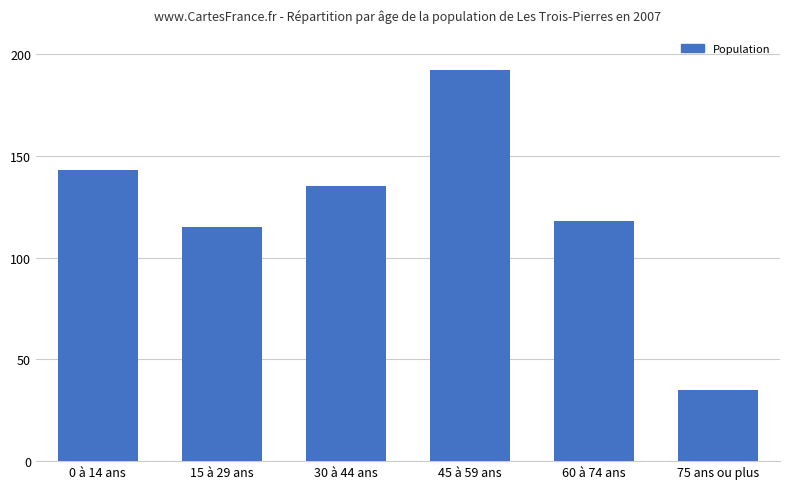

Reading left to right, list all the values displayed in this chart.

0 à 14 ans=143	15 à 29 ans=115	30 à 44 ans=135	45 à 59 ans=192	60 à 74 ans=118	75 ans ou plus=35